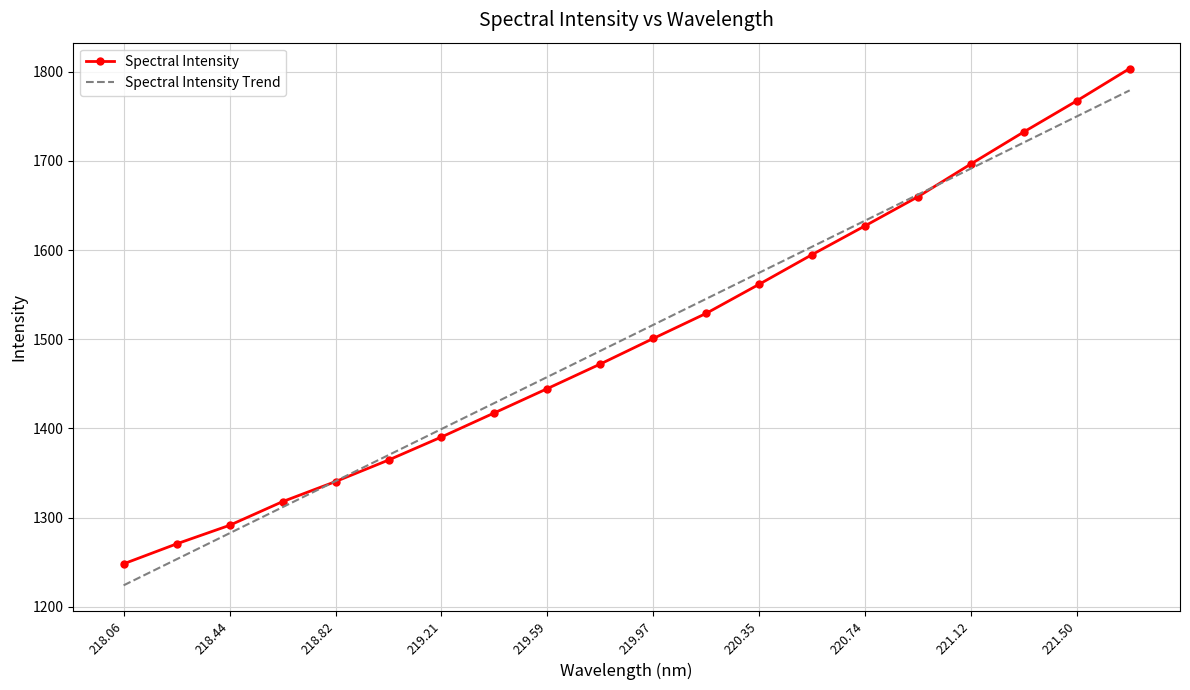

Which series has the largest range (max minus min)?

Spectral Intensity